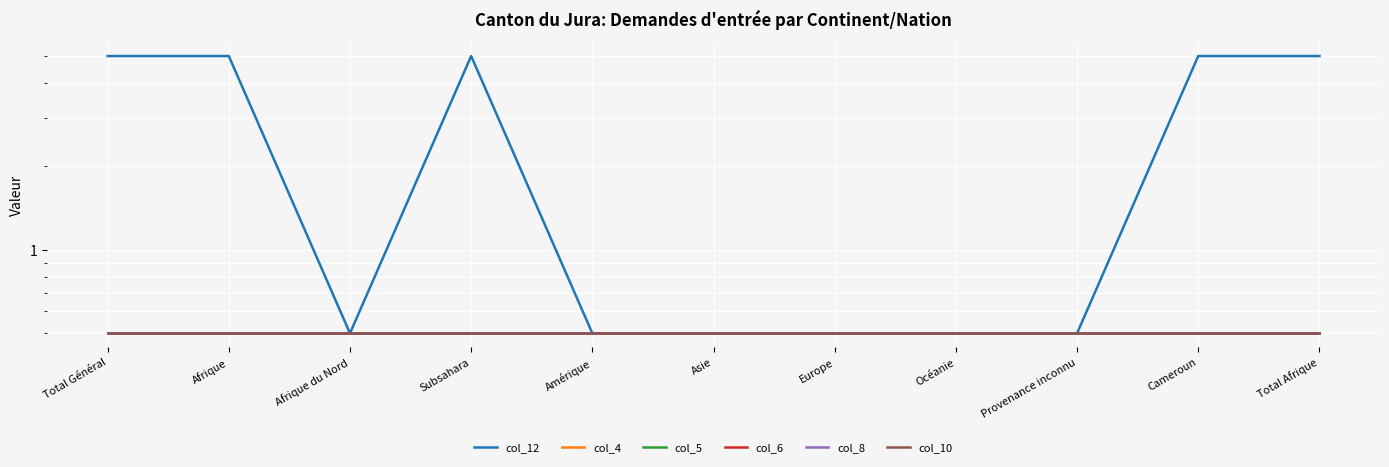

What value does the col_12 series have at Subsahara?

5.0